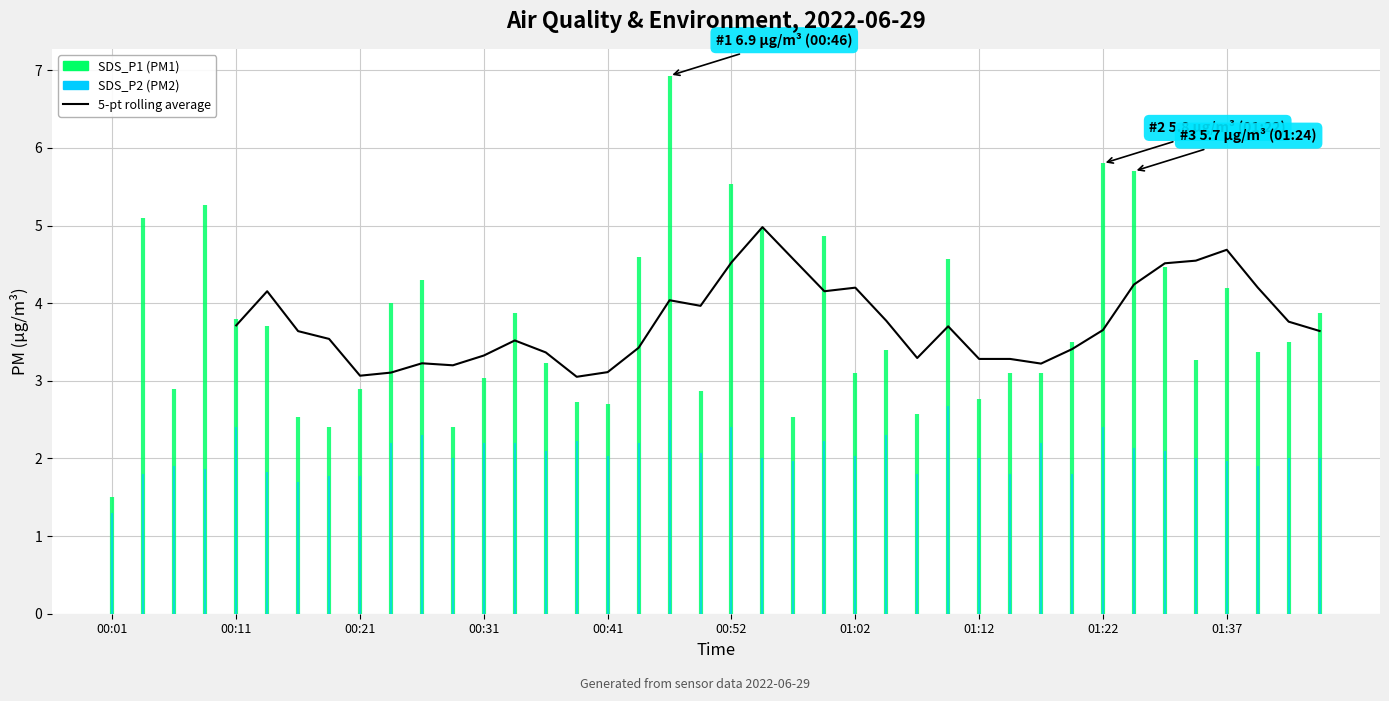

What is the difference between the maximum and minimum values?

1.9